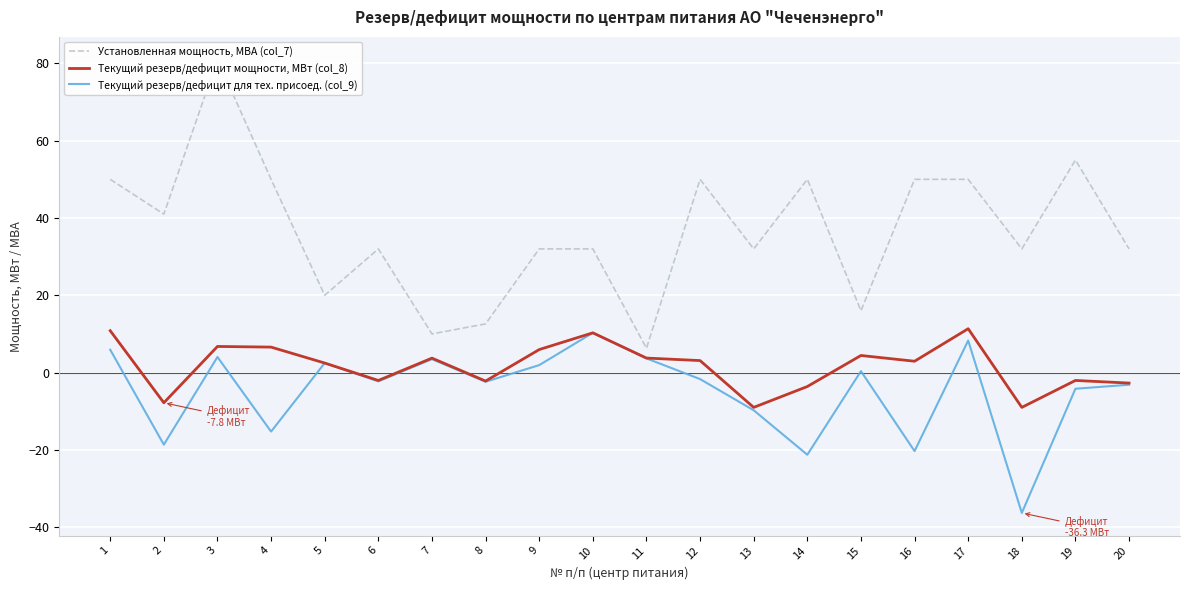

Between 17 and 2, which is larger?

17